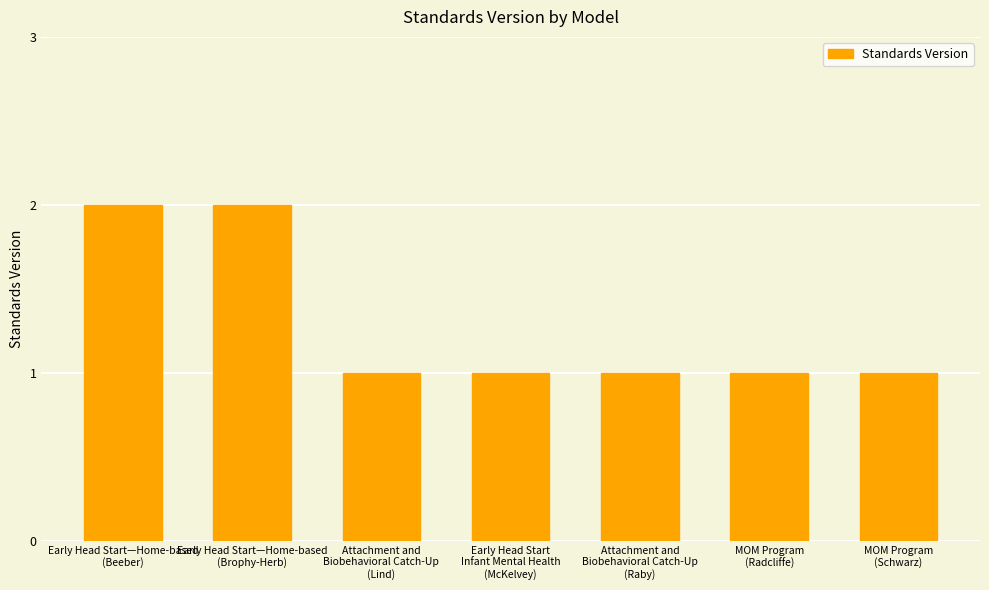

What is the value of the 4th bar from the left?

1